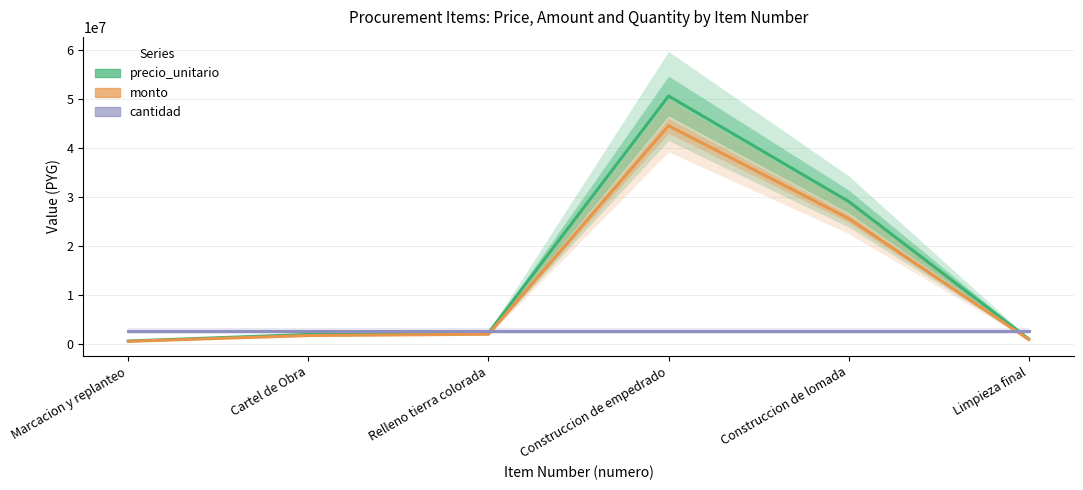

Reading left to right, transcribe all the data shown in this chart.

precio_unitario: 558000.0	1906795.0	2212050.0	50625000.0	29079000.0	990000.0
monto: 491040.0	1677979.6	1946604.0	44550000.0	25589520.0	871200.0
cantidad: 2531250.0	2531250.0	2531250.0	2531250.0	2531250.0	2531250.0